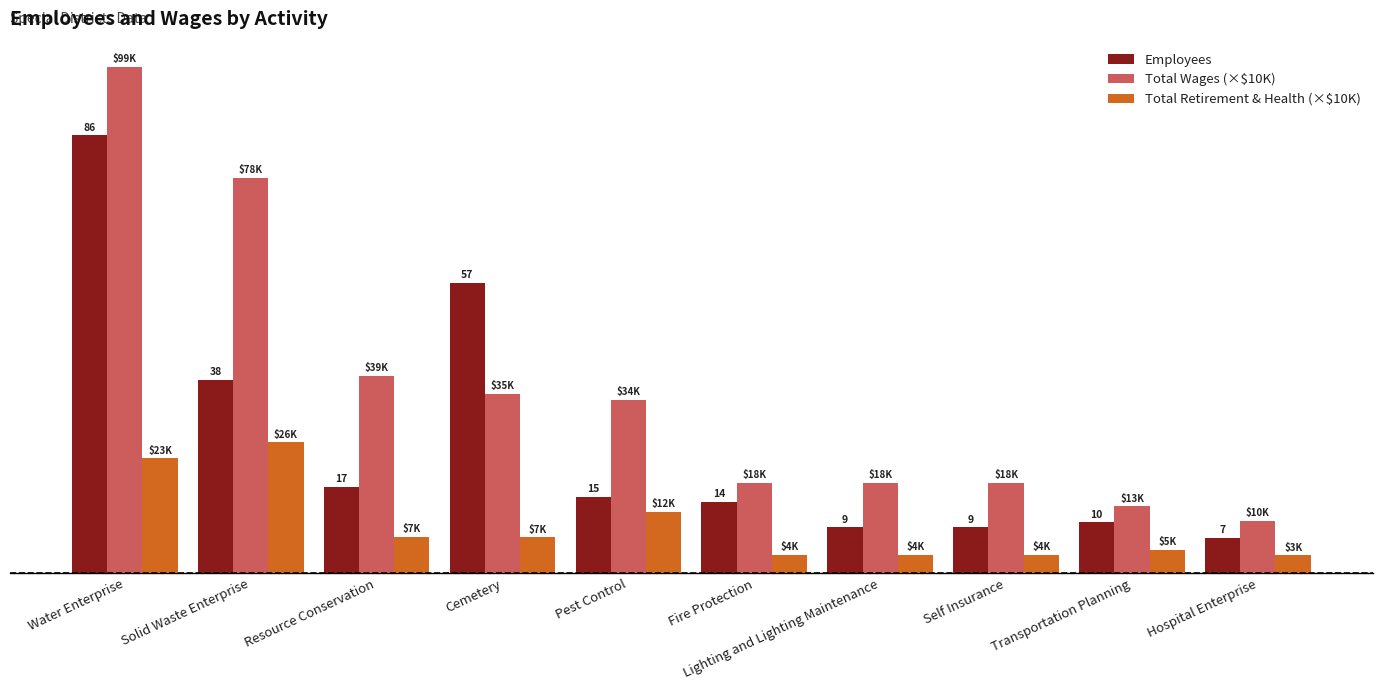

The Total Retirement & Health (×$10K) series shows 3.6 at Self Insurance. True or false?

True